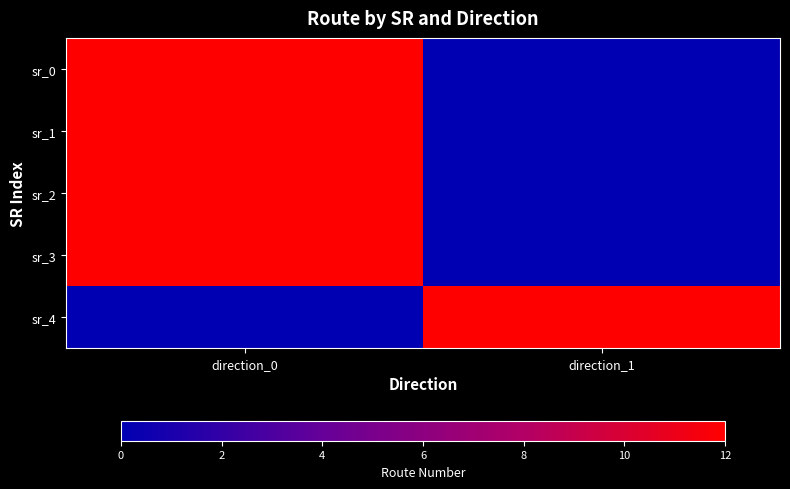

At how many categories does at least one series exceed 10?

2